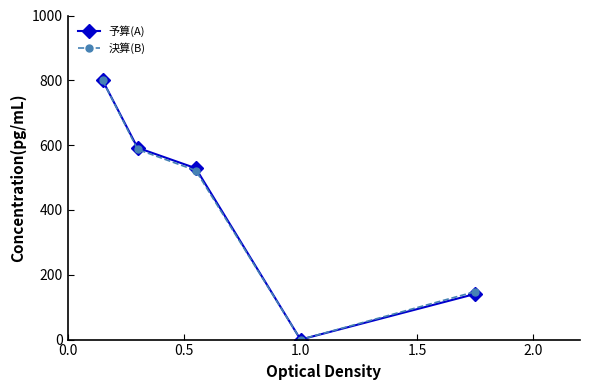

Reading left to right, transcribe all the data shown in this chart.

予算(A): 800.0	592.0	528.7	0.0	140.9
決算(B): 800.0	586.9	521.7	0.0	148.0